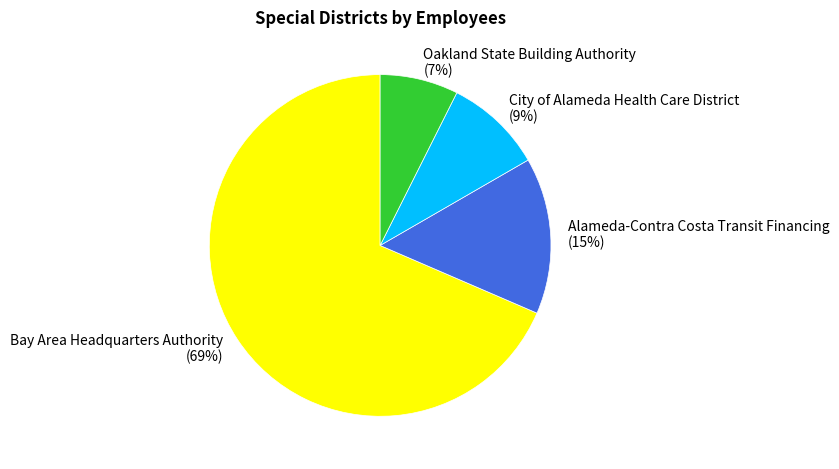

Is it true that City of Alameda Health Care District is 1% of the pie?

False